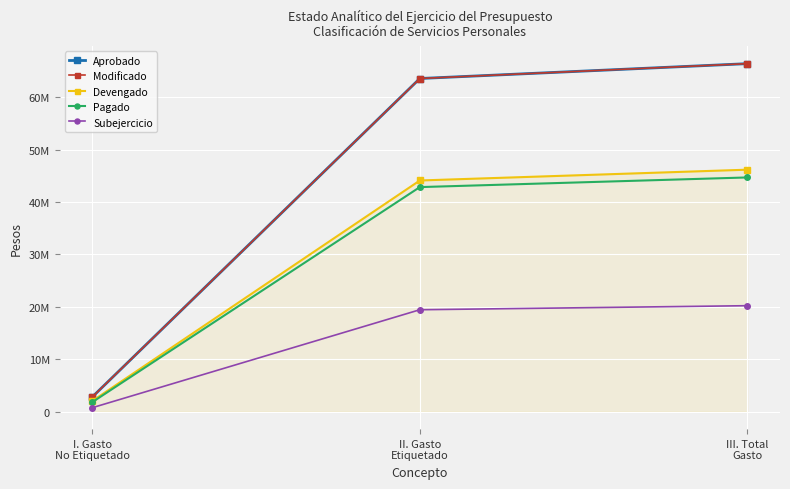

Does the chart have visible grid lines?

Yes